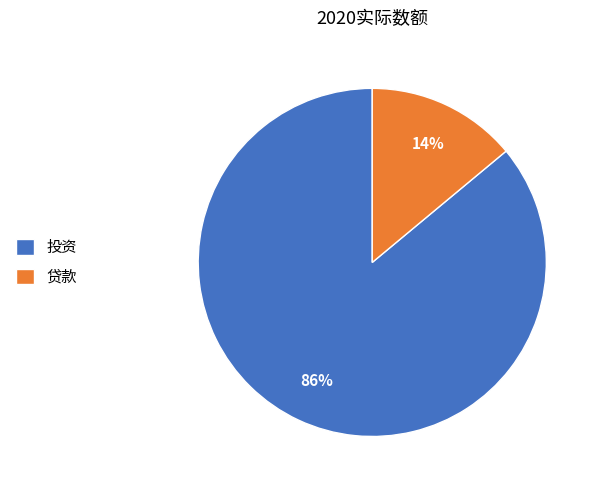

True or false: 投资 accounts for 96% of the total.

False